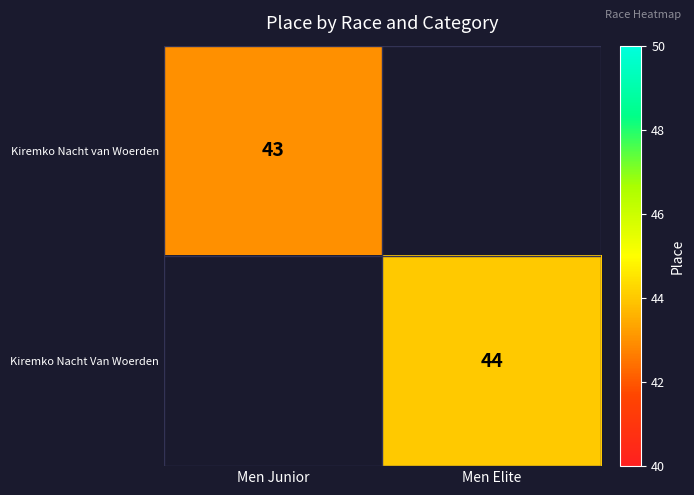

True or false: Kiremko Nacht Van Woerden has a value of 44 at Men Elite.

True